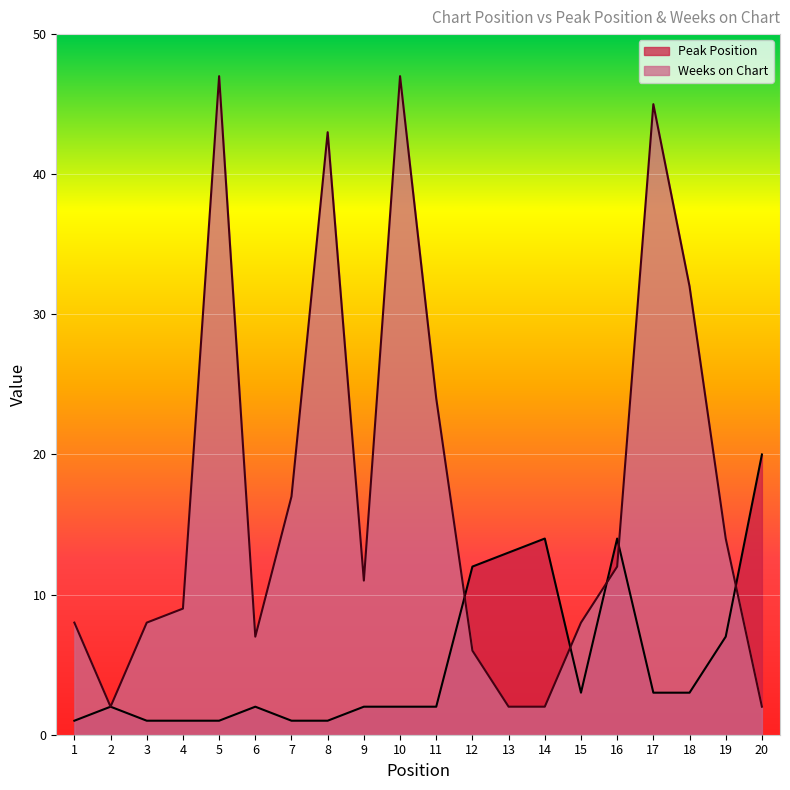

The value of Peak Position at 20 is 14. True or false?

False